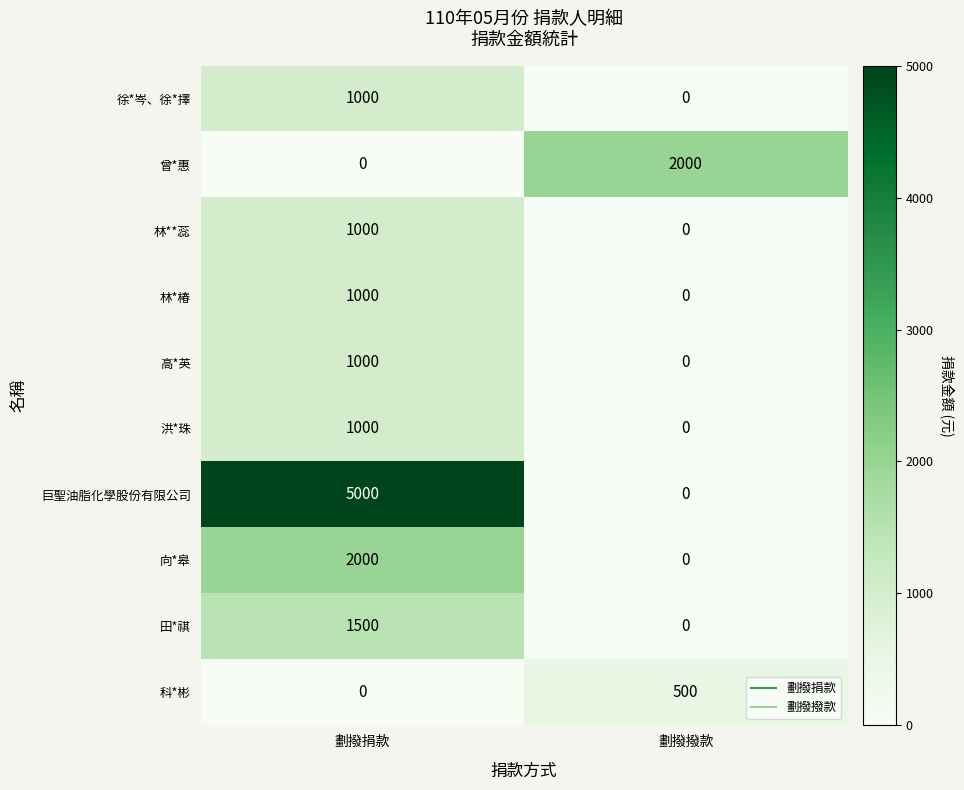

Which category has the lowest value in the 向*皋 series?

劃撥撥款